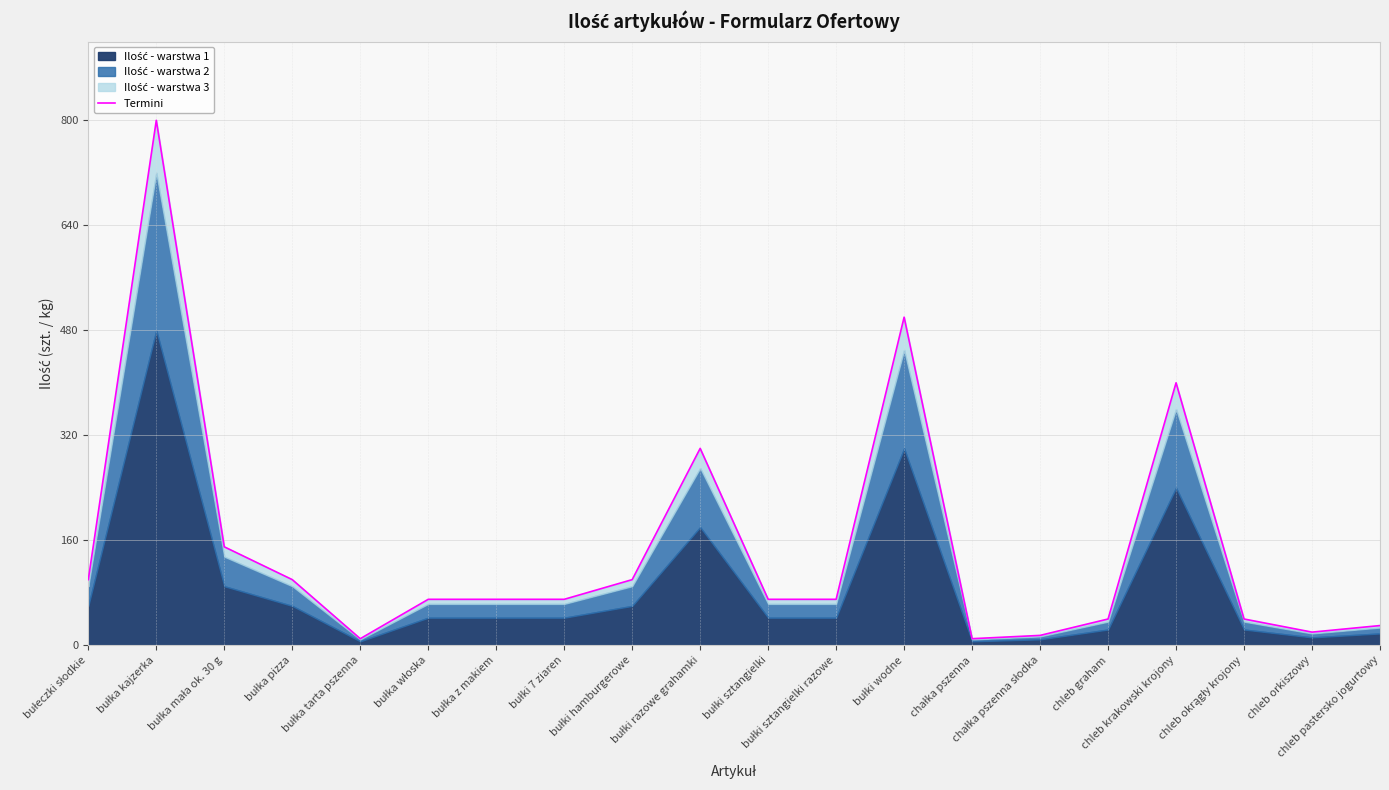

What is the value of the 16th point from the left?

40